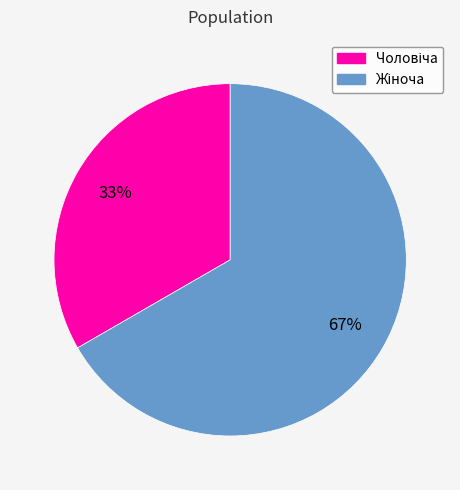

Is there any slice that represents more than half of the pie?

Yes